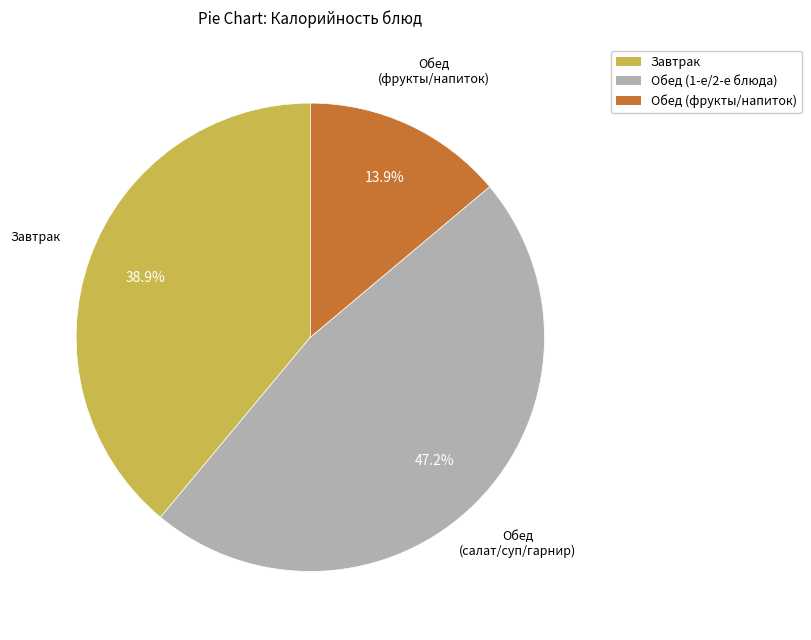

Does any single category account for the majority?

No